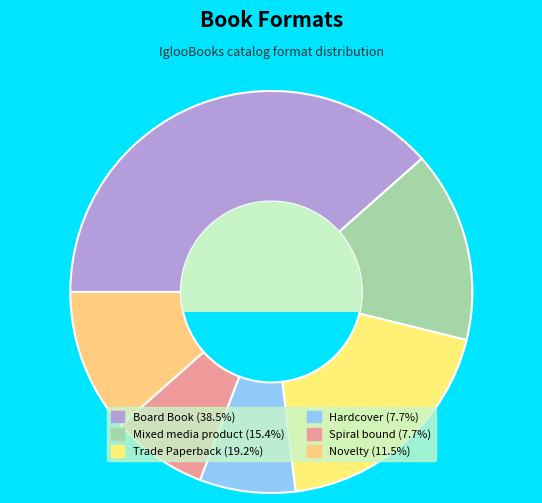

How many slices are in this pie chart?

6